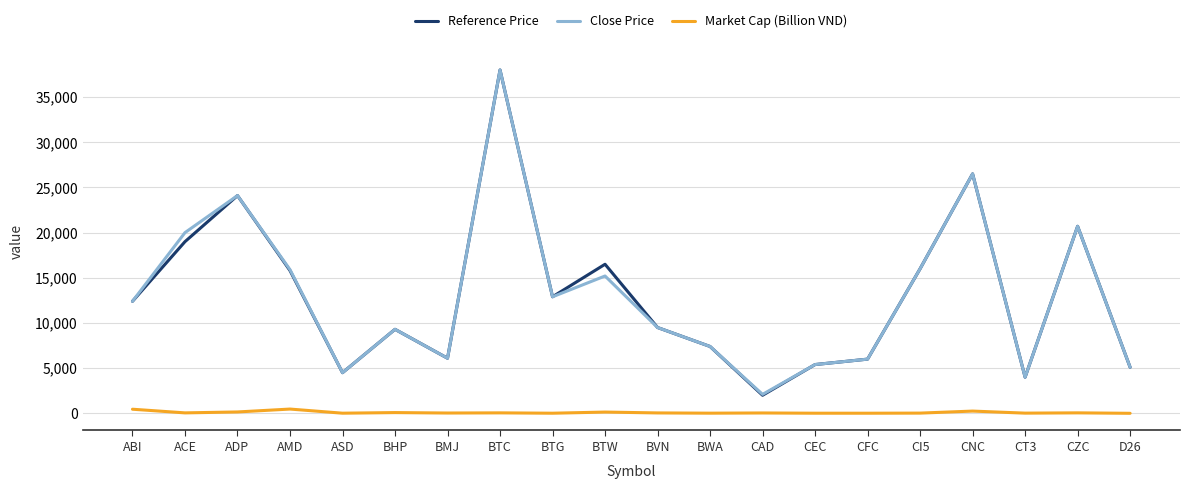

The Close Price series shows 44041.0 at CNC. True or false?

False